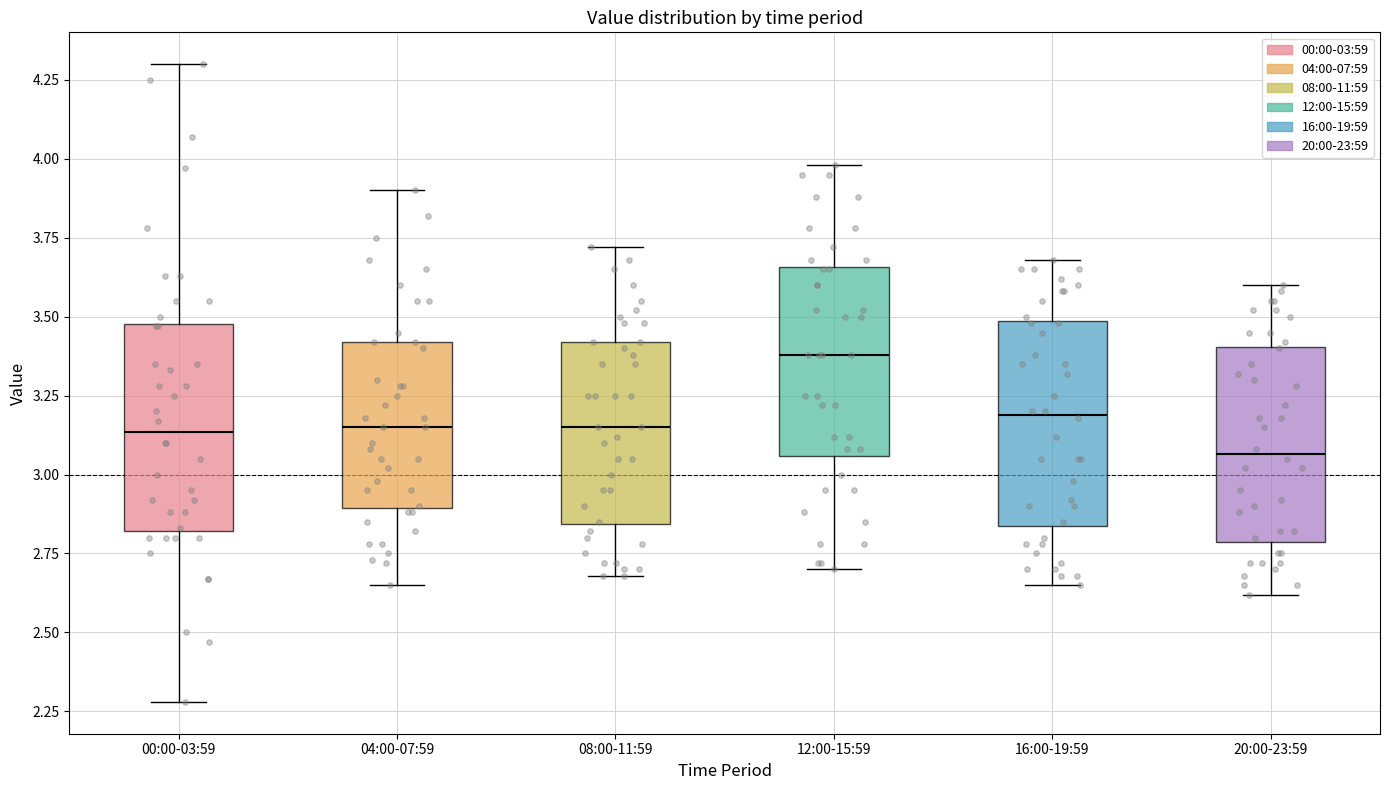

Reading left to right, transcribe this box plot: for each box, give where its median line is, the range the box spans, and where its two whiskers end, as read against the y-axis. The values are not printed on the chart, so give them approximately, as read against the axis.

00:00-03:59: median 3.15, box 2.80 to 3.50, whiskers 2.30 to 4.30
04:00-07:59: median 3.15, box 2.90 to 3.40, whiskers 2.65 to 3.90
08:00-11:59: median 3.15, box 2.85 to 3.40, whiskers 2.70 to 3.70
12:00-15:59: median 3.40, box 3.05 to 3.65, whiskers 2.70 to 4.00
16:00-19:59: median 3.20, box 2.85 to 3.50, whiskers 2.65 to 3.70
20:00-23:59: median 3.05, box 2.80 to 3.40, whiskers 2.60 to 3.60